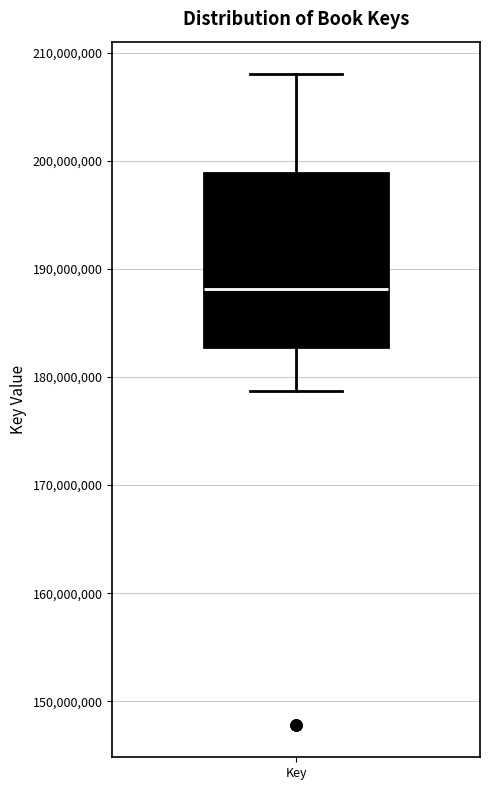

Where does the upper whisker of the box for Key end on the y-axis? The values are not printed on the chart, so give them approximately, as read against the axis.

208000000